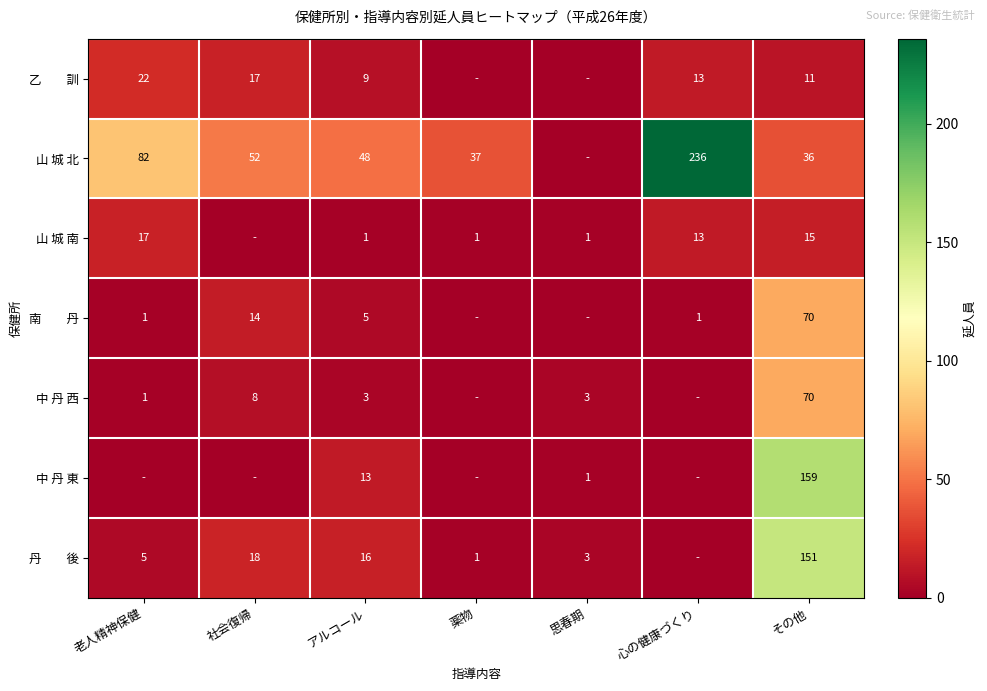

True or false: 中 丹 西 has a value of 3 at アルコール.

True